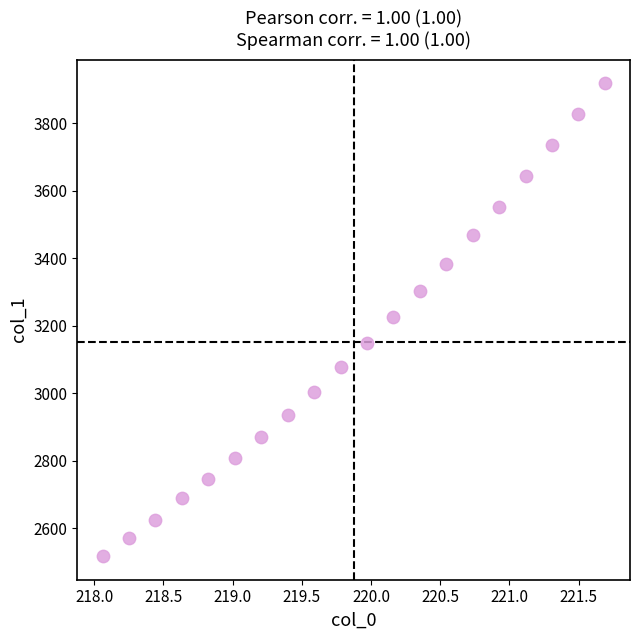

What is the range of X values (max minus min)?

3.6